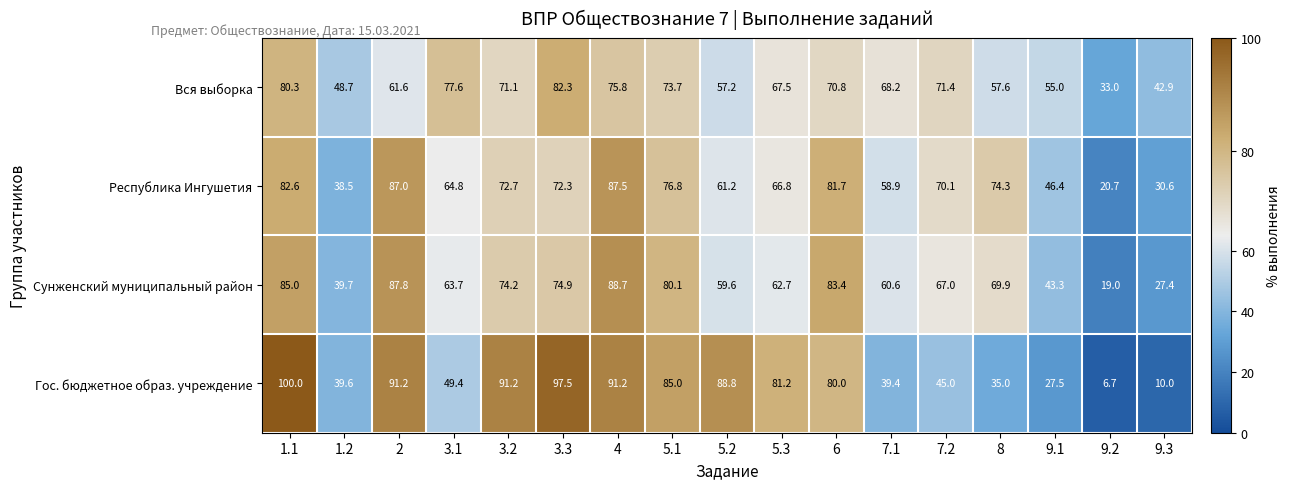

At which category is the sum across all series the highest?

1.1